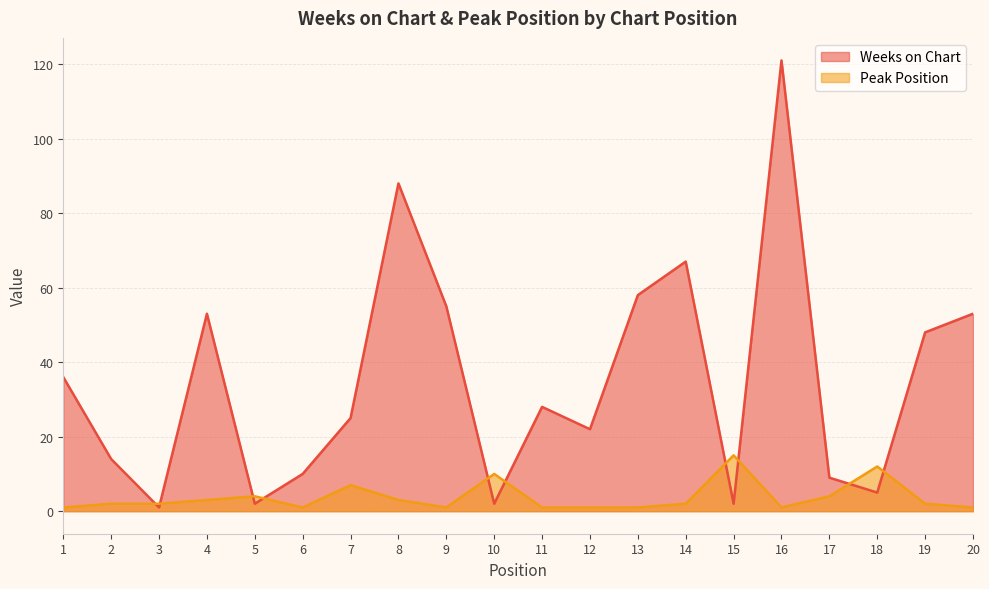

Between 3 and 11, which series saw the biggest shift?

Weeks on Chart